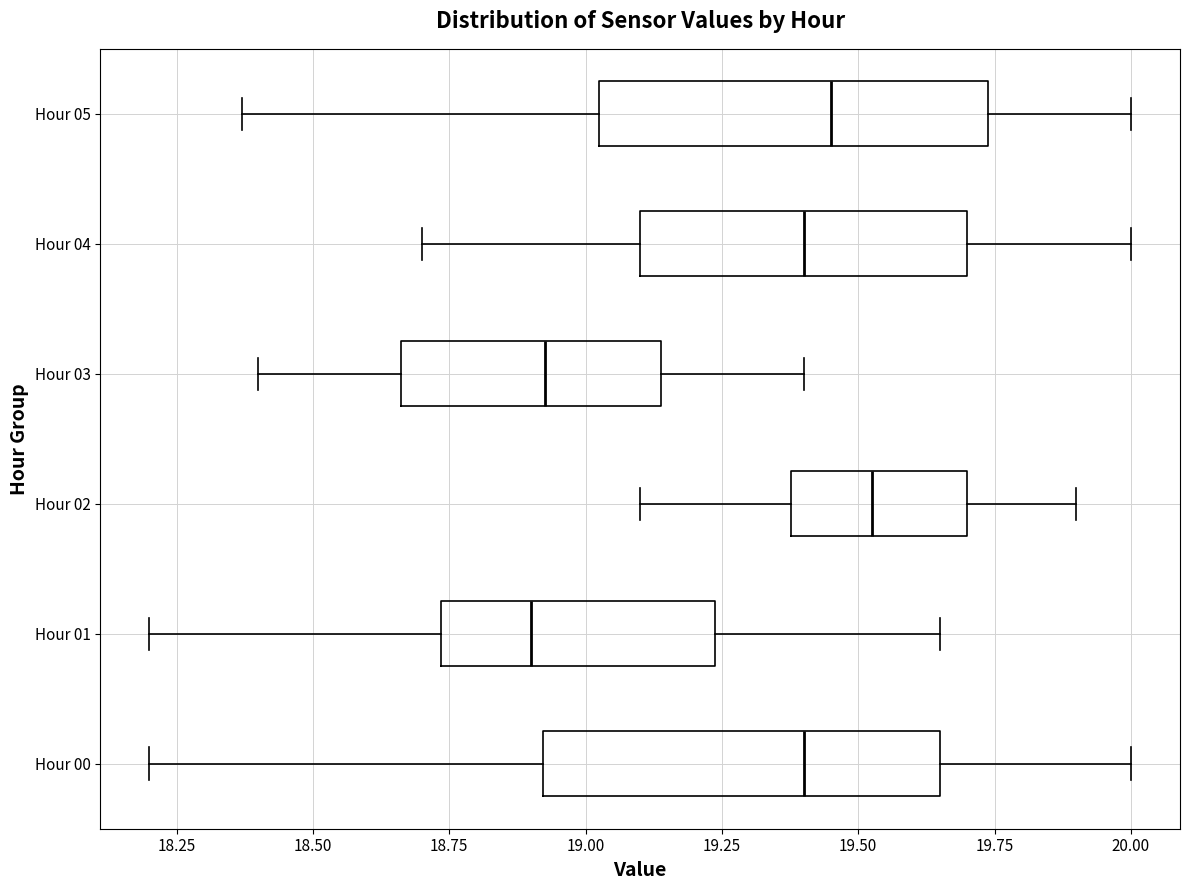

Where does the left whisker of the box for Hour 03 end on the x-axis? The values are not printed on the chart, so give them approximately, as read against the axis.

18.40